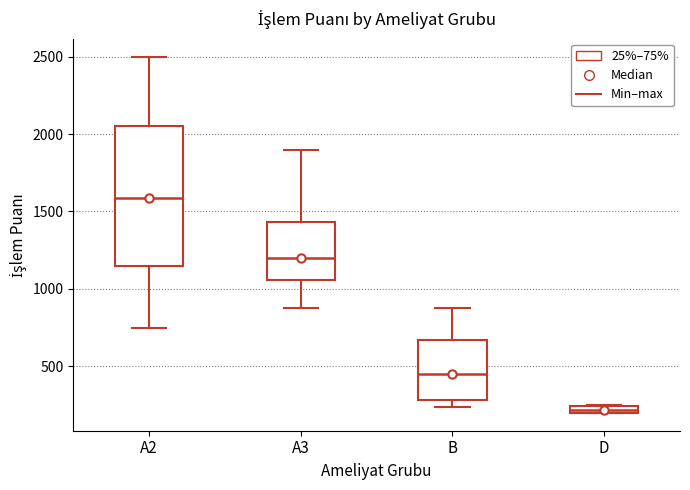

Where is the upper edge of the box for B on the y-axis? The values are not printed on the chart, so give them approximately, as read against the axis.

650